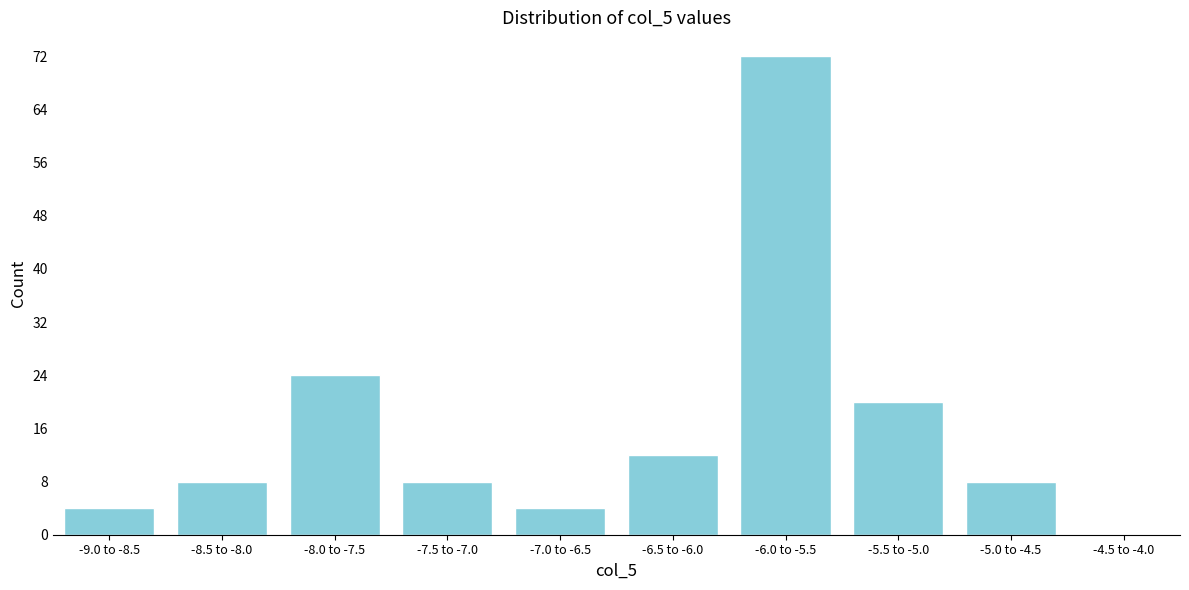

Reading left to right, transcribe all the data shown in this chart.

-9.0 to -8.5=4	-8.5 to -8.0=8	-8.0 to -7.5=24	-7.5 to -7.0=8	-7.0 to -6.5=4	-6.5 to -6.0=12	-6.0 to -5.5=72	-5.5 to -5.0=20	-5.0 to -4.5=8	-4.5 to -4.0=0